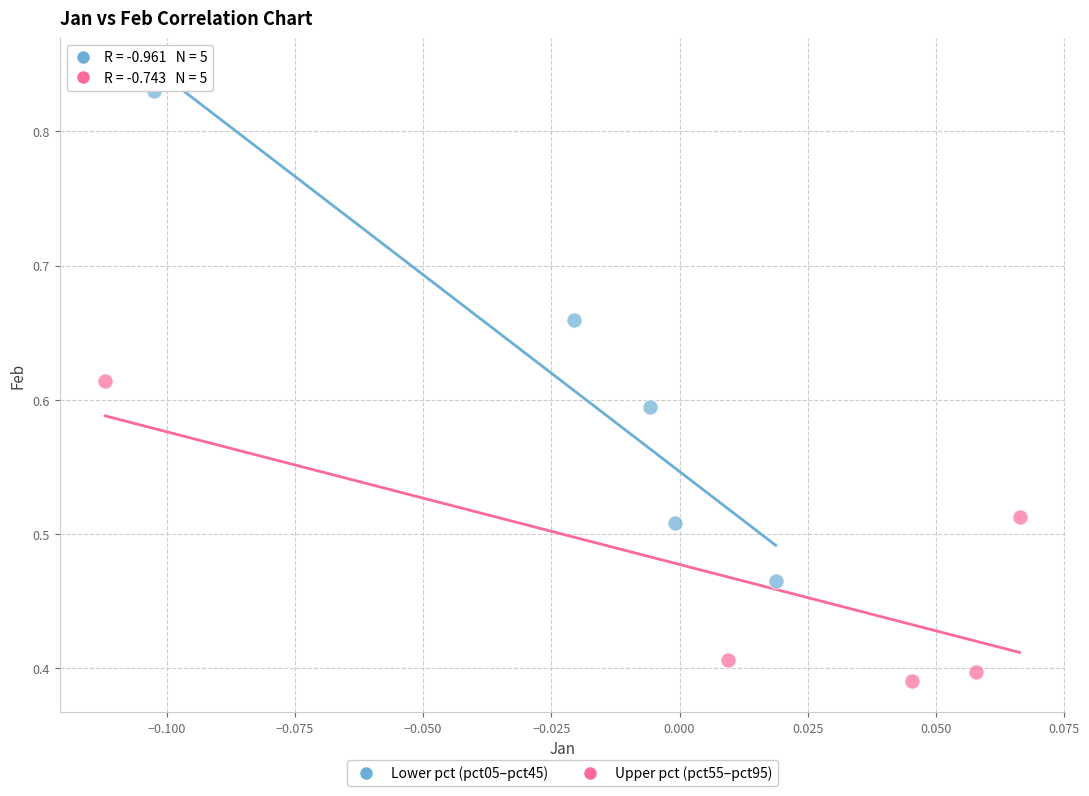

Which series reaches the minimum Y coordinate?

Upper pct (pct55–pct95)